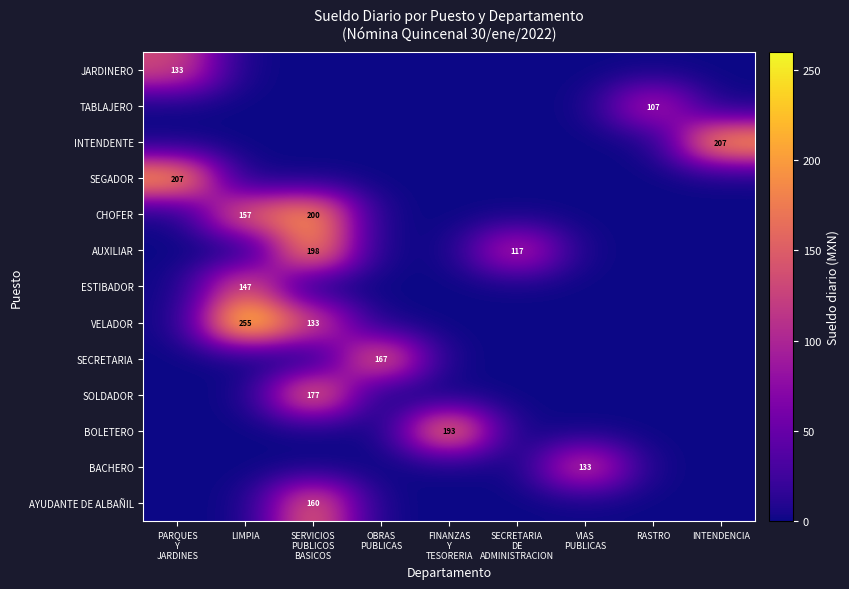

Is the value of ESTIBADOR at LIMPIA greater than the value of TABLAJERO at SECRETARIA DE ADMINISTRACION?

Yes